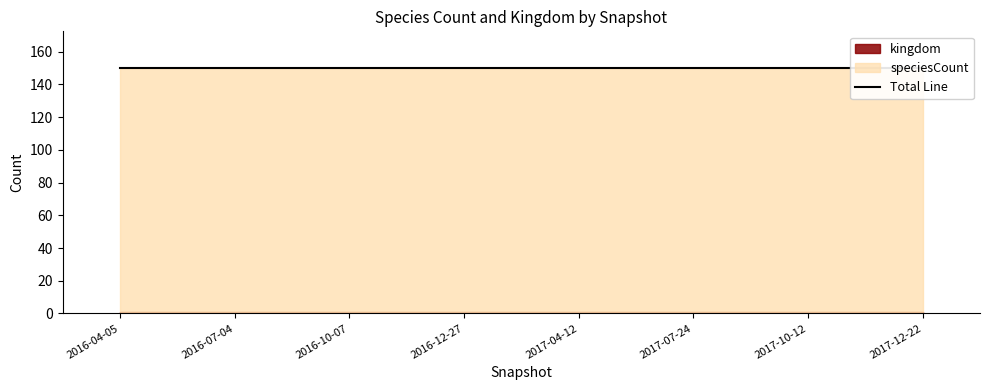

At which label does speciesCount reach its peak?

2016-04-05